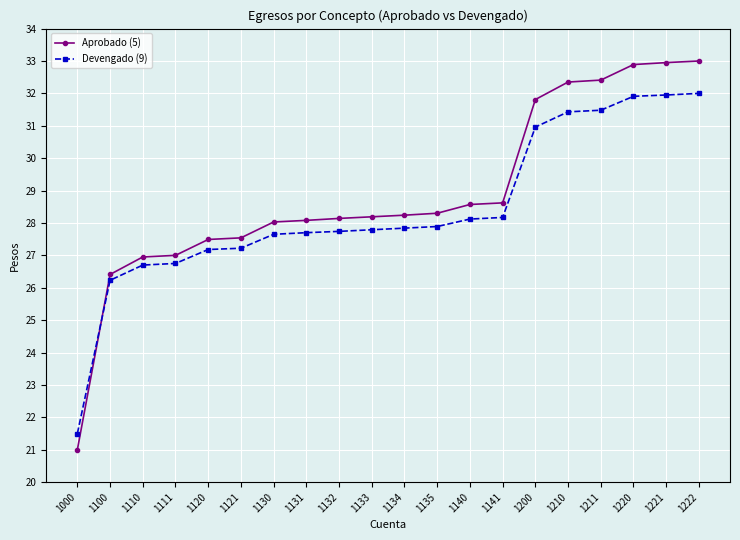

How many data points in Devengado (9) are above 27?

16